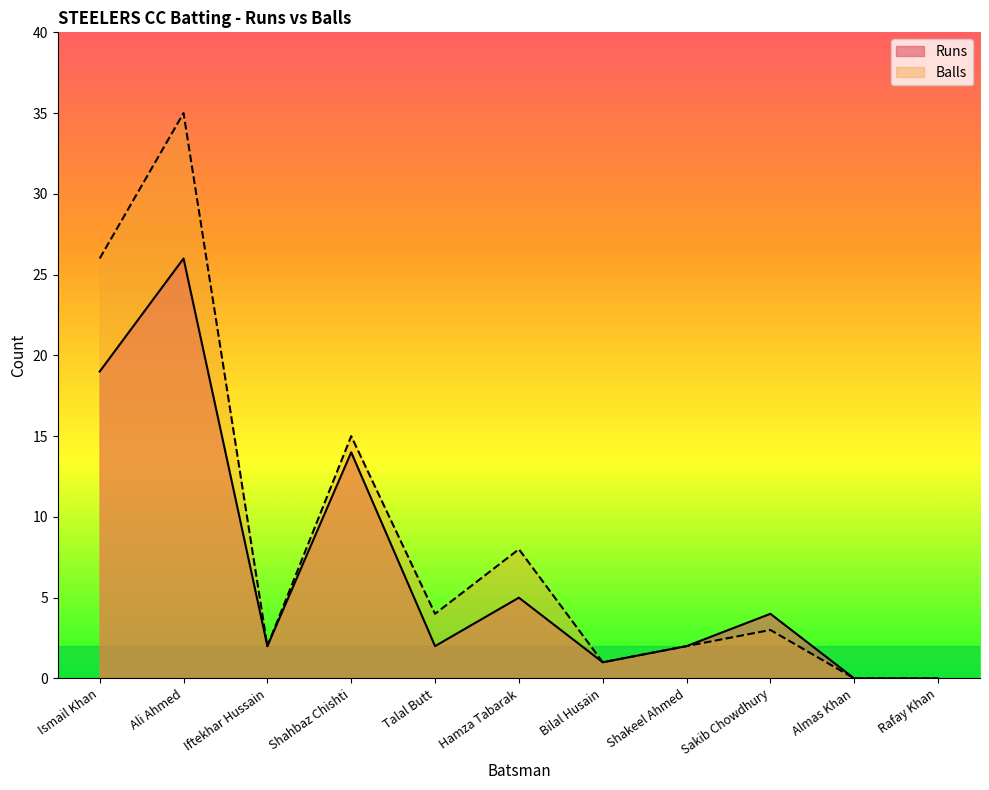

What is the difference between the maximum and second lowest values in the Runs series?

26